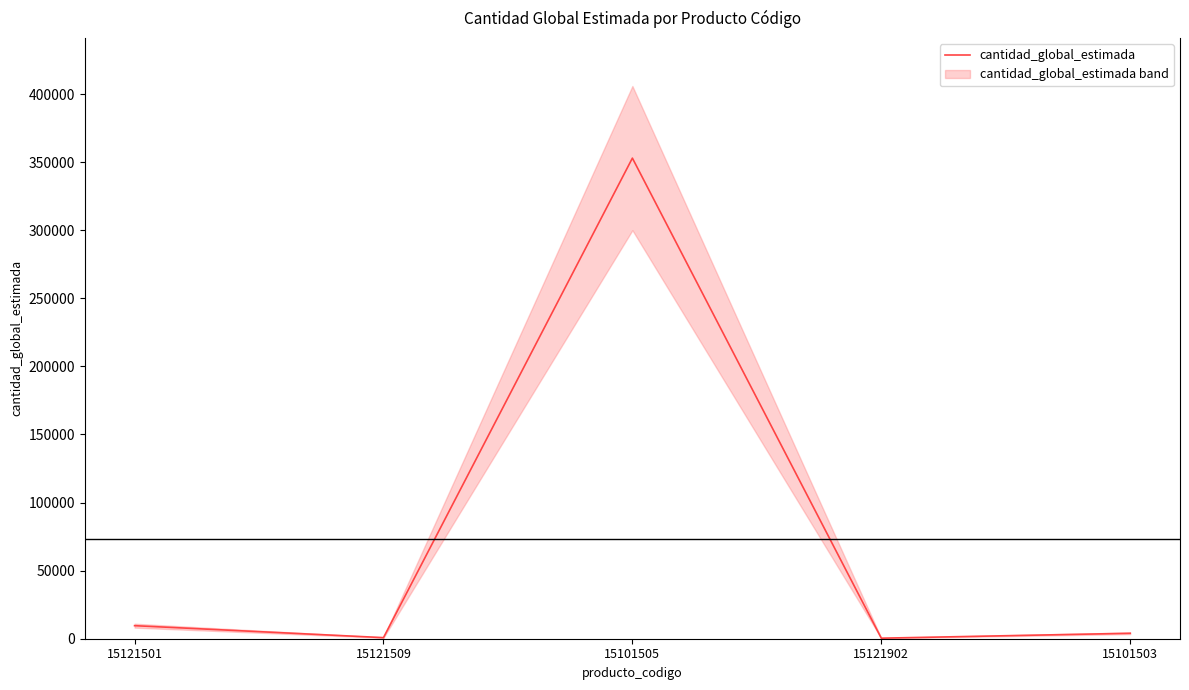

What is the sum of the values at 15121902 and 15101503?

4400